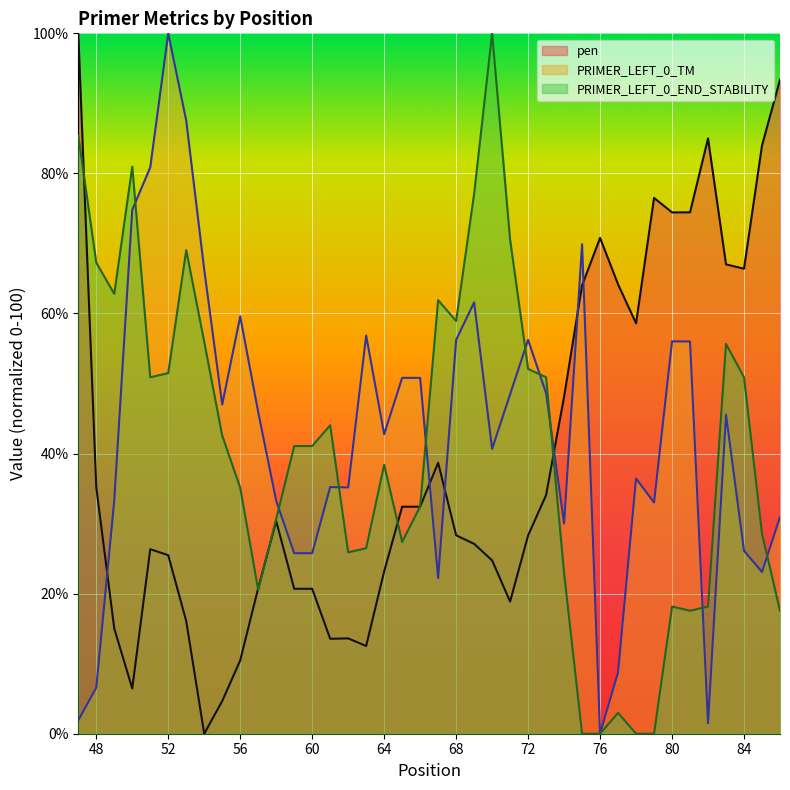

How many lines are shown in the chart?

3